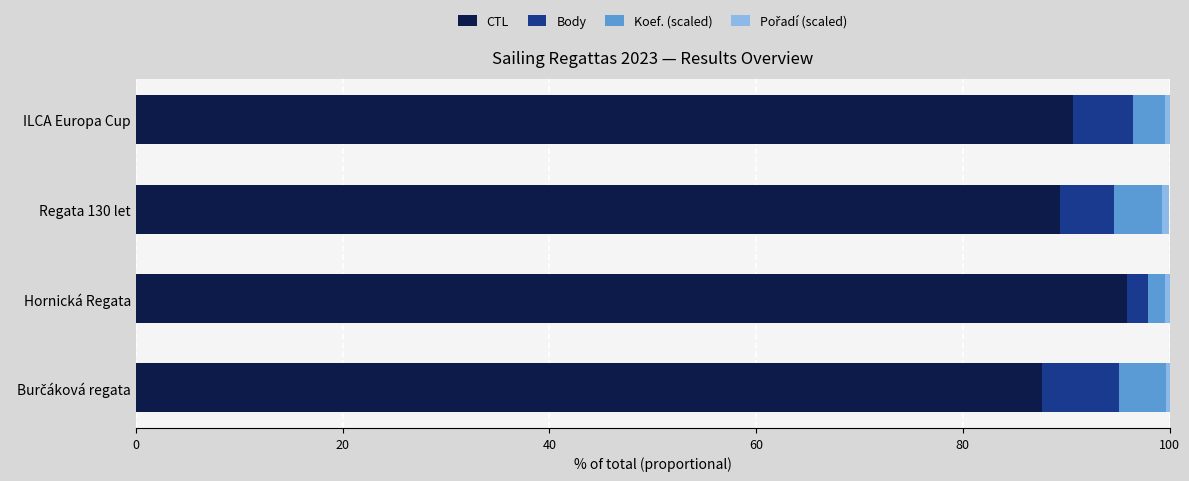

How many values in the CTL series are below 90?

2